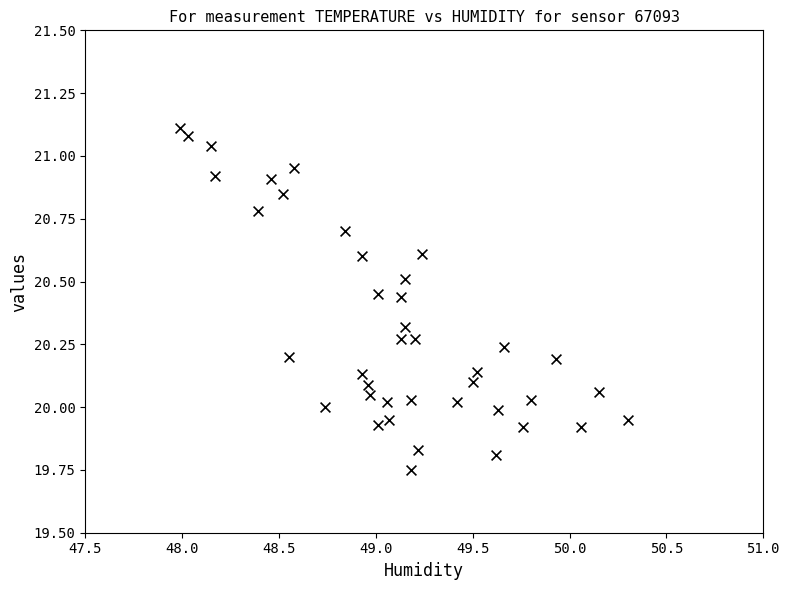

What is the range of X values (max minus min)?

2.3